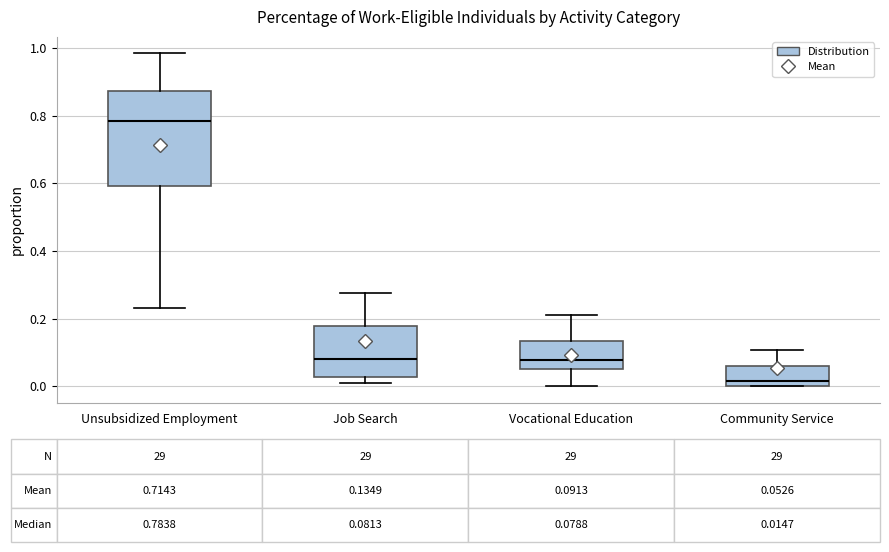

Comparing the boxes themselves (not the whiskers), which one is the tallest?

Unsubsidized Employment